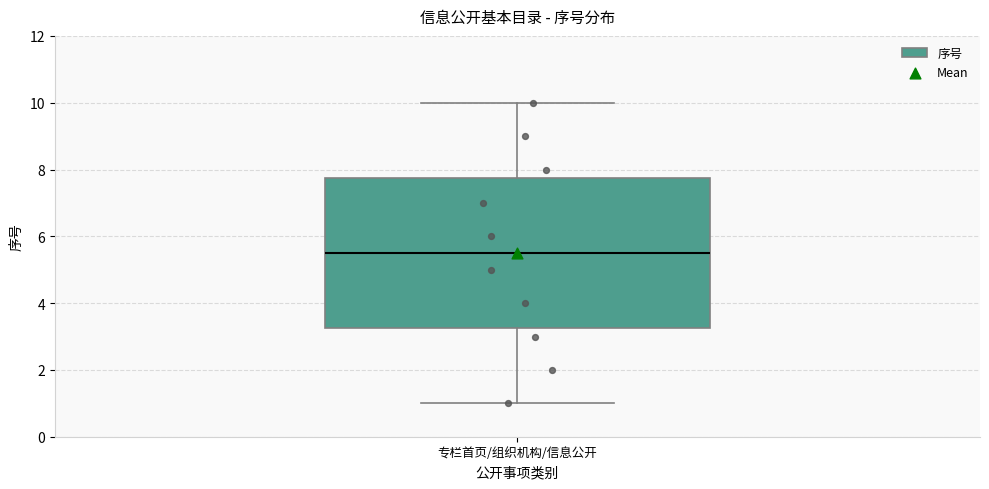

Where does the median line of the box for 专栏首页/组织机构/信息公开 sit on the y-axis? The values are not printed on the chart, so give them approximately, as read against the axis.

5.6